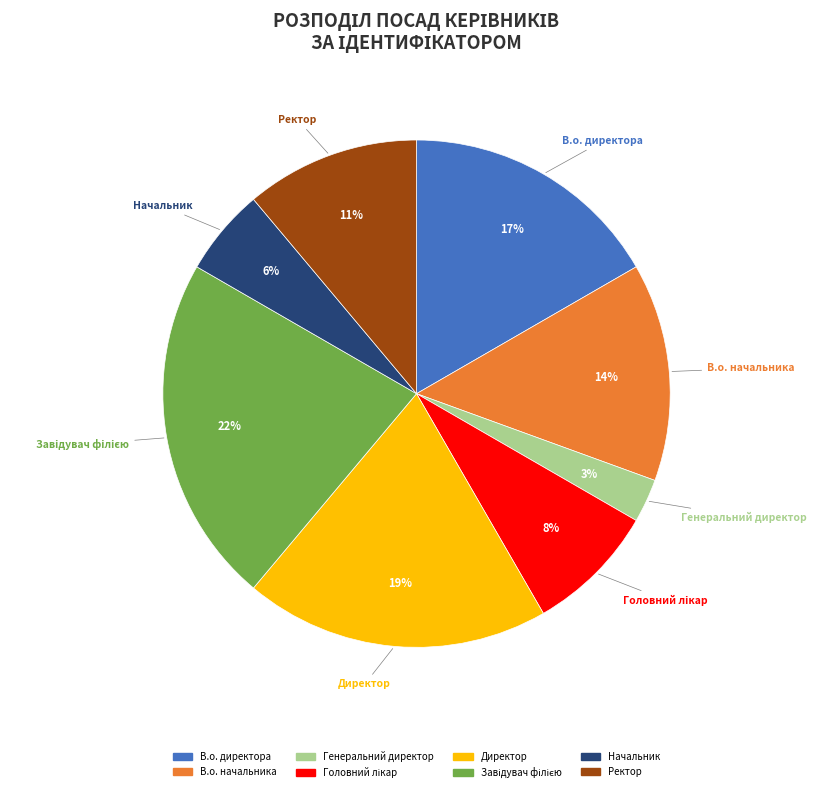

Is there any slice that represents more than half of the pie?

No